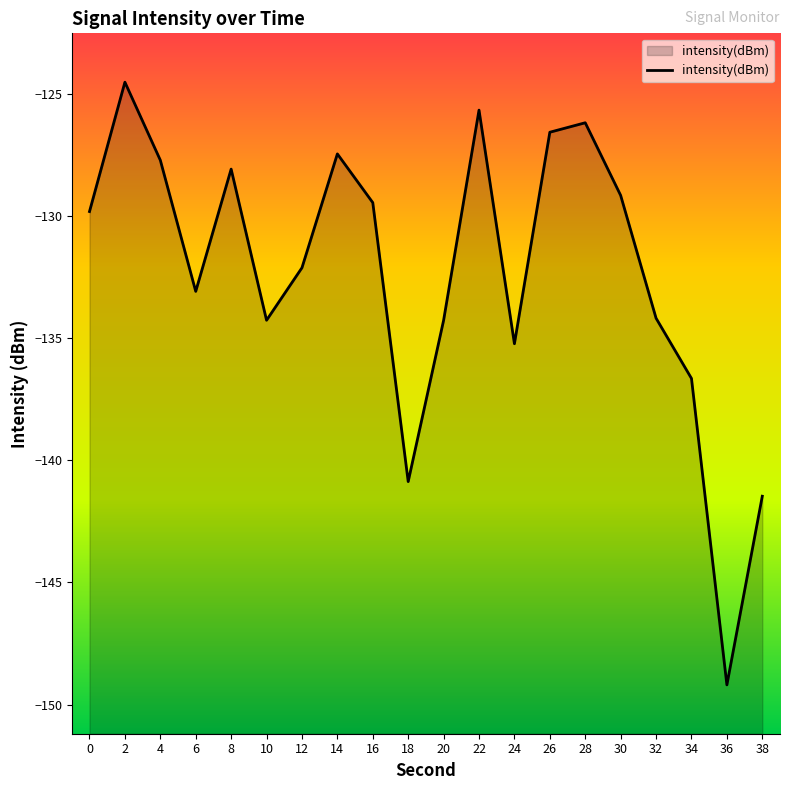

True or false: the data shows -225.5 at 38.

False